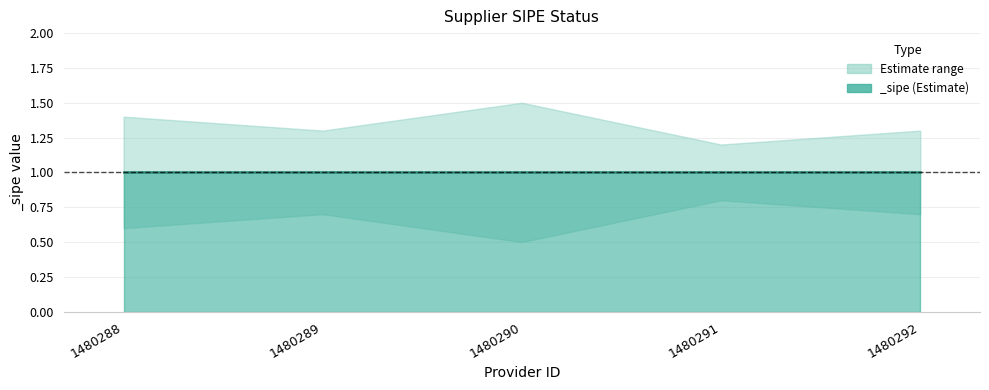

What is the spread (max minus min) of values at 1480288?

0.8